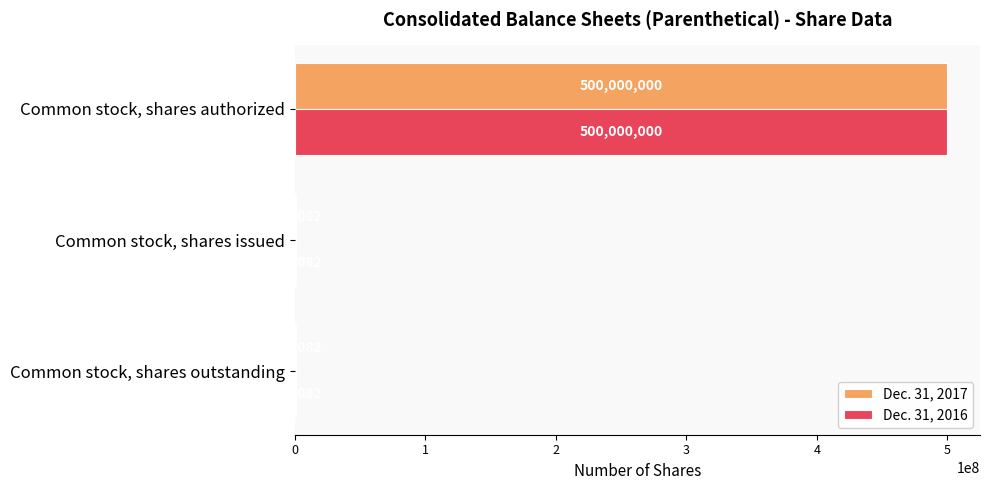

The value of Dec. 31, 2016 at Common stock, shares outstanding is 786082. True or false?

True